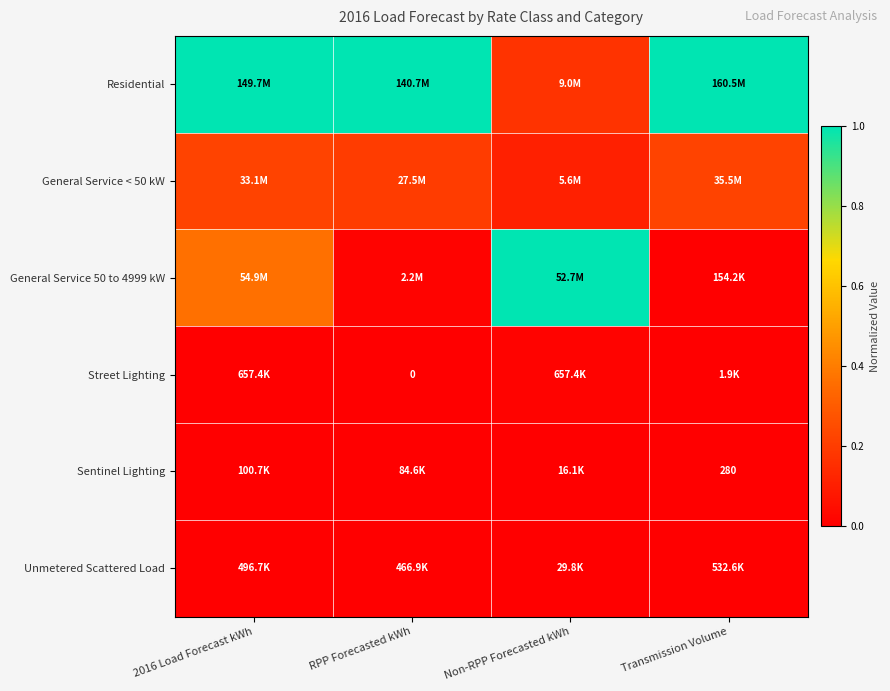

What is the spread (max minus min) of values at RPP Forecasted kWh?

1.0